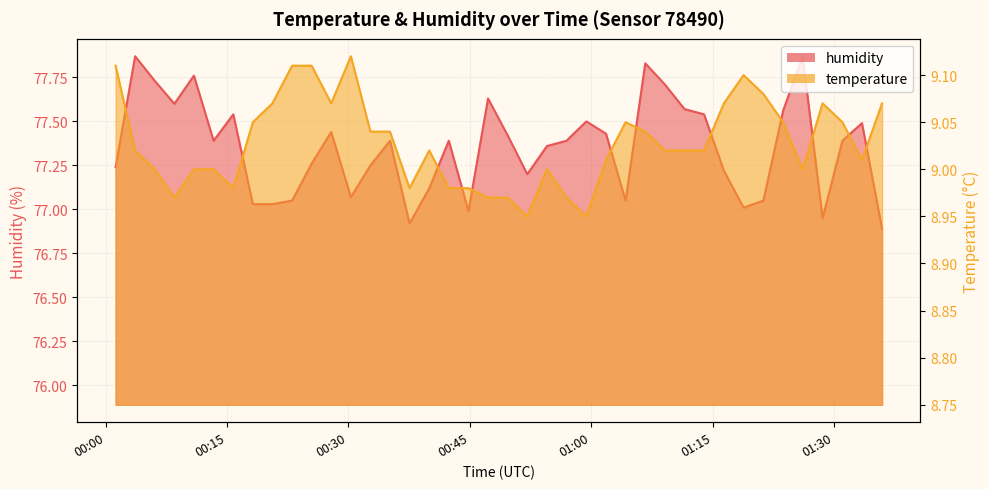

What is the difference between the highest and lowest values at 2024-03-29T00:23:02?

67.9